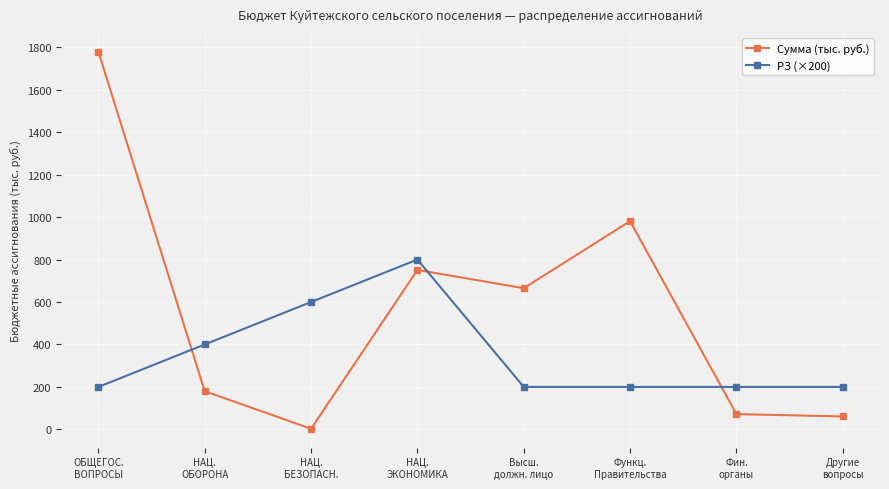

How many values in the Сумма (тыс. руб.) series are below 665?

4